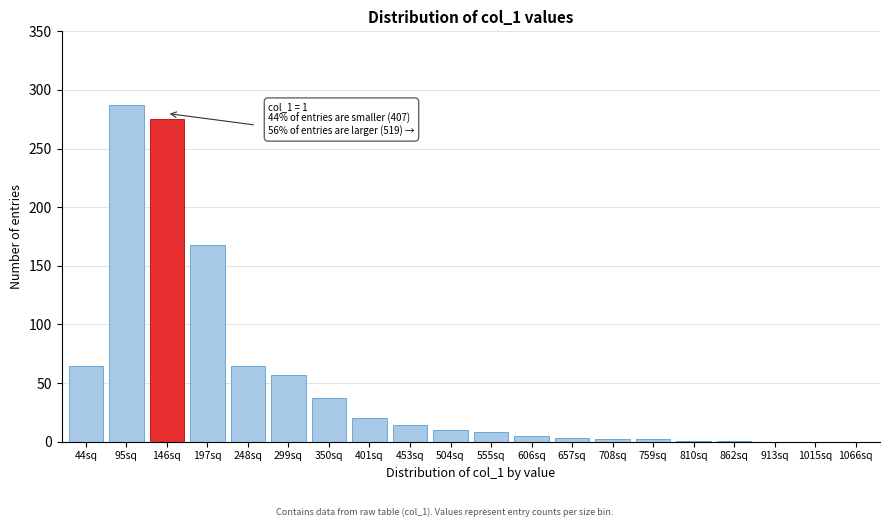

Which category has the highest value across all series?

95sq